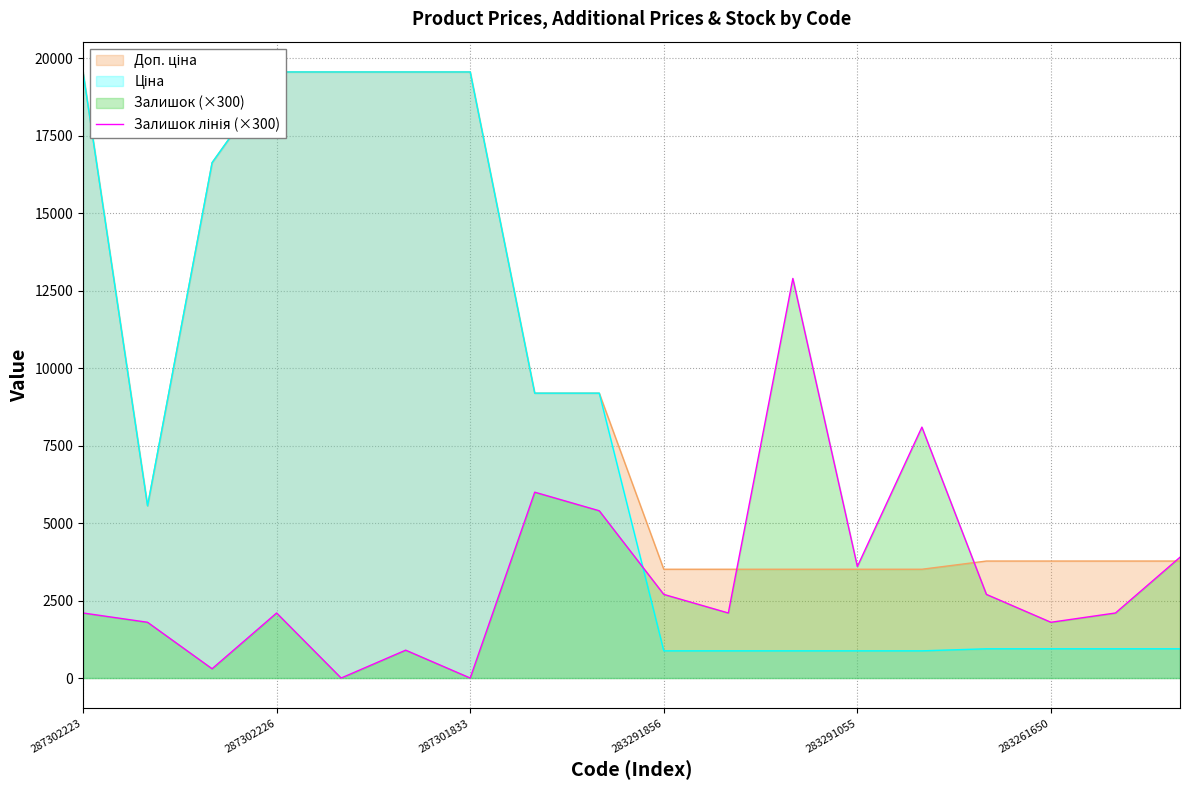

What position from the left is 16?

17